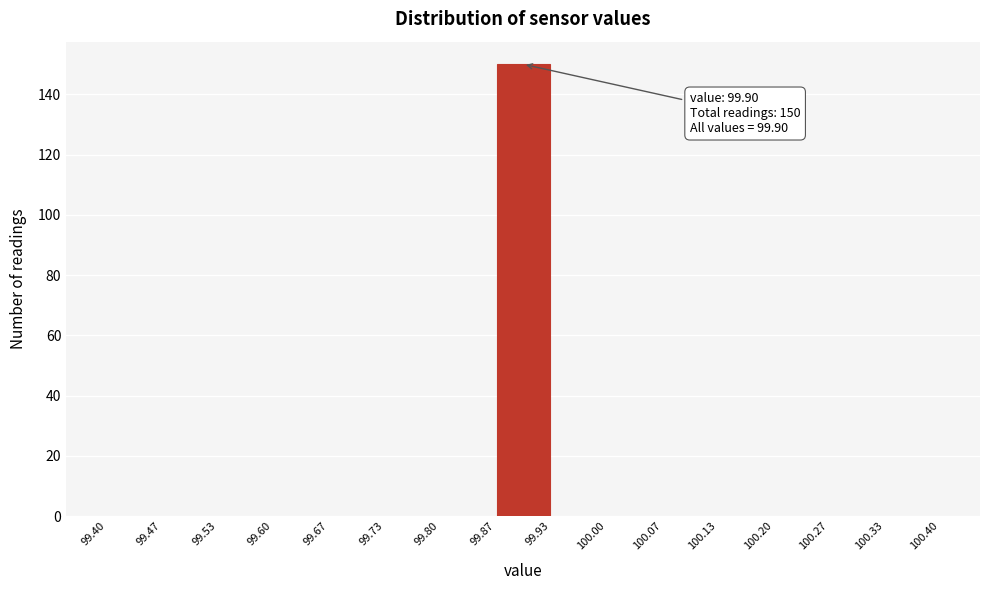

Which range on the x-axis has the tallest bar?

99.87 to 99.93